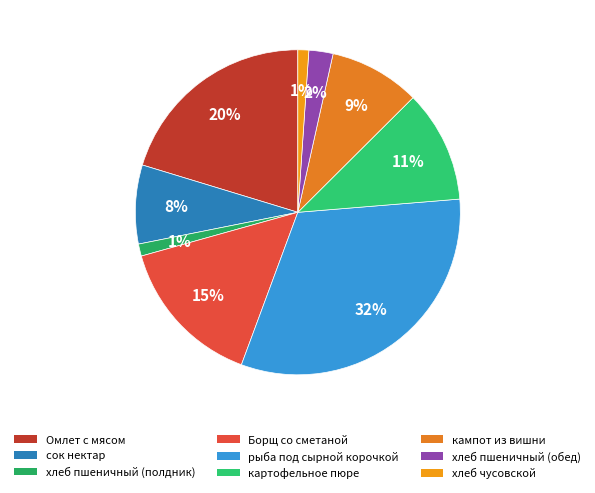

Is it true that рыба под сырной корочкой is 32% of the pie?

True